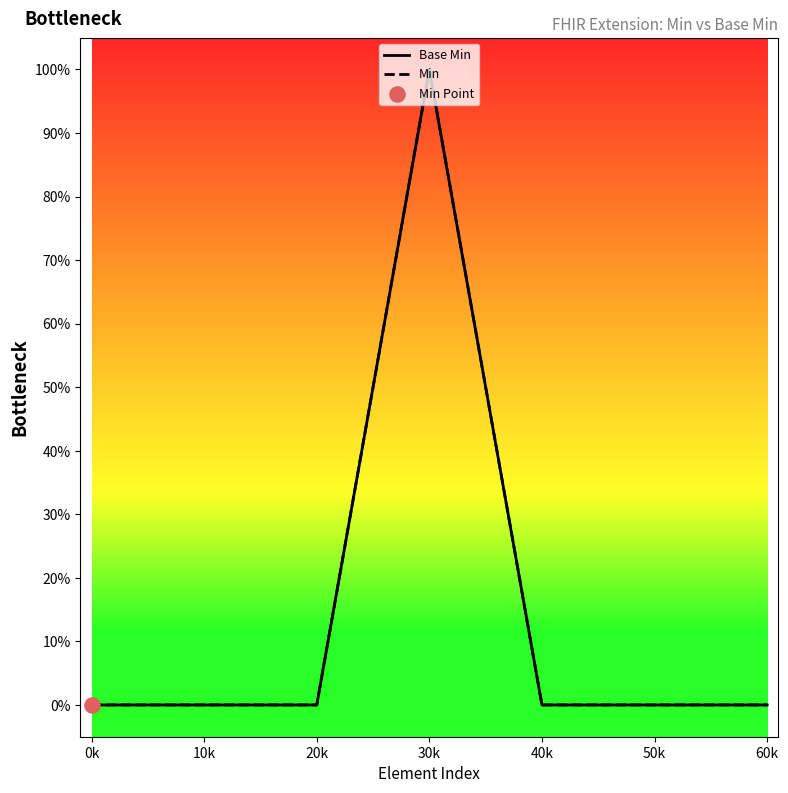

What is the total value across all series at 30k?

2